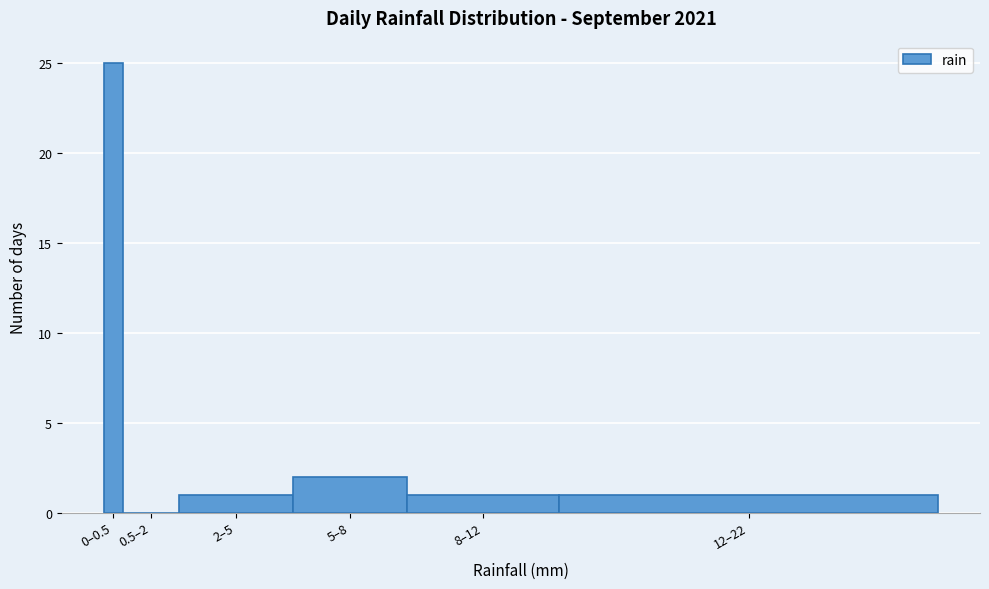

Reading left to right, what are all the values shown in this chart?

0–0.5=25	0.5–2=0	2–5=1	5–8=2	8–12=1	12–22=1